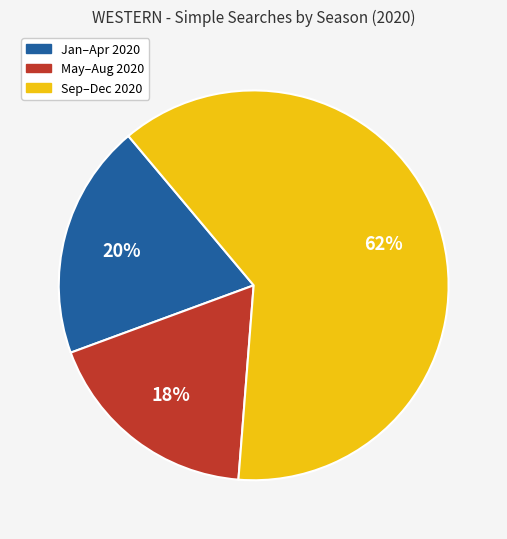

Does any single category account for the majority?

Yes